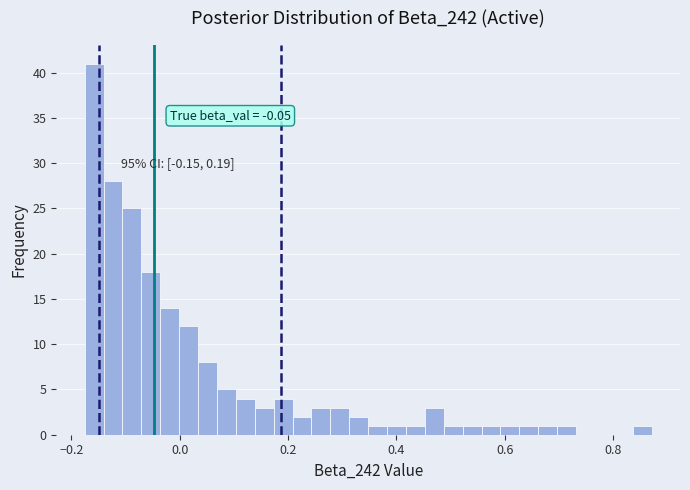

Read against the x-axis, roughly where is the centre of the tallest bar?

-0.16